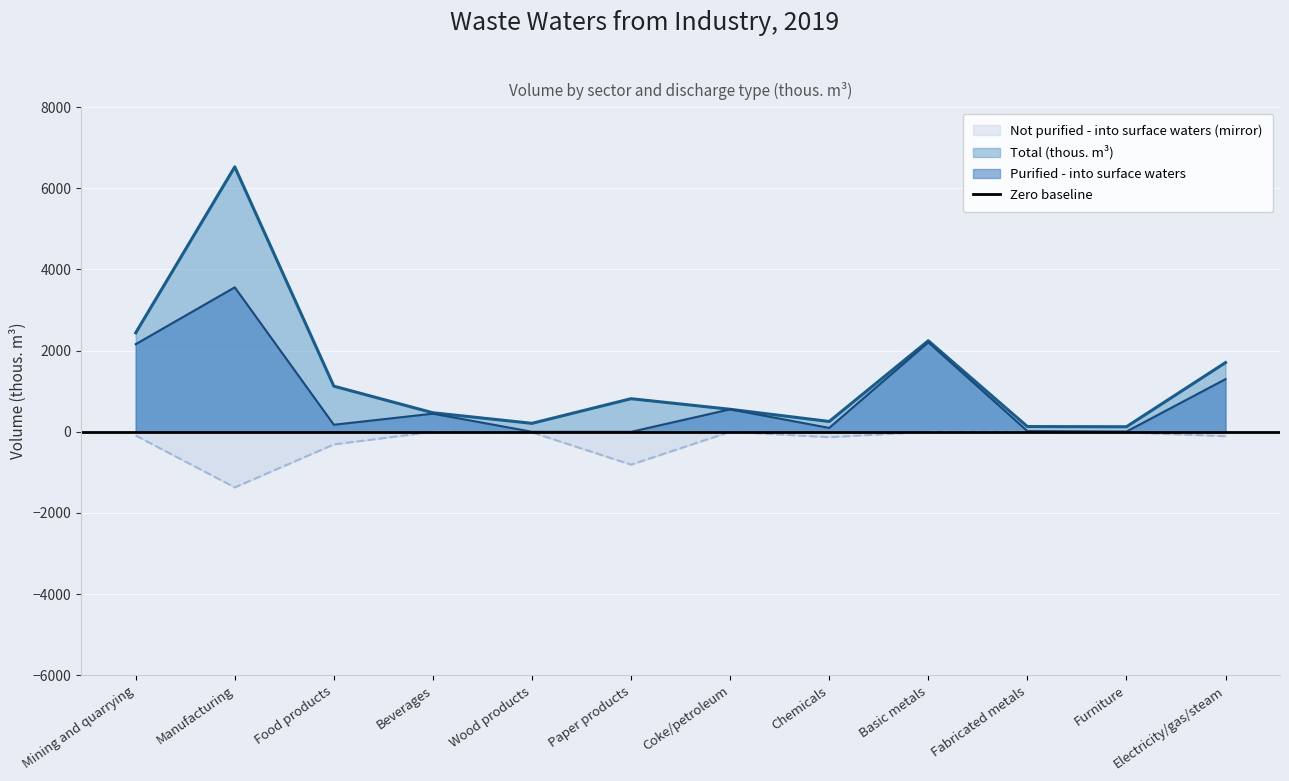

At which category is the sum across all series the highest?

Manufacturing